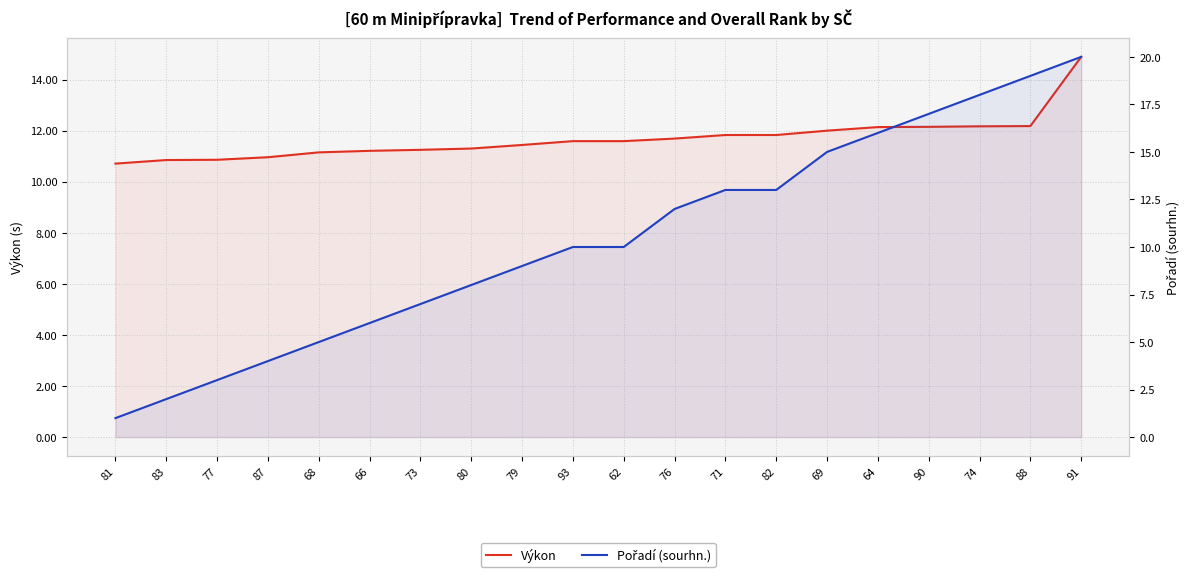

Read the Pořadí (sourhn.) value at 82.

13.0